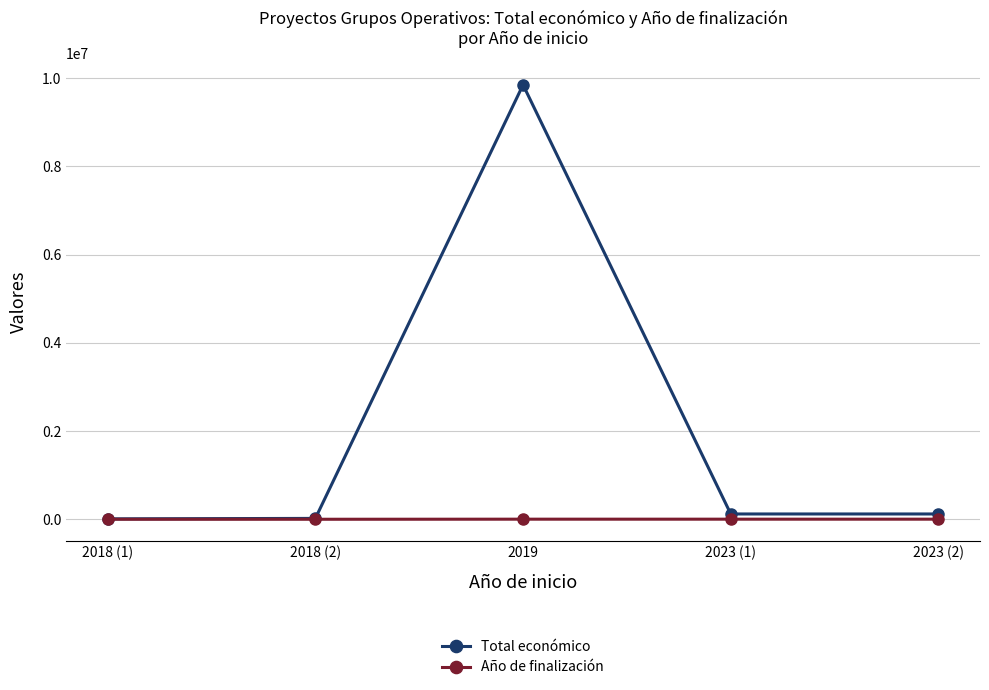

Which series has the largest range (max minus min)?

Total económico